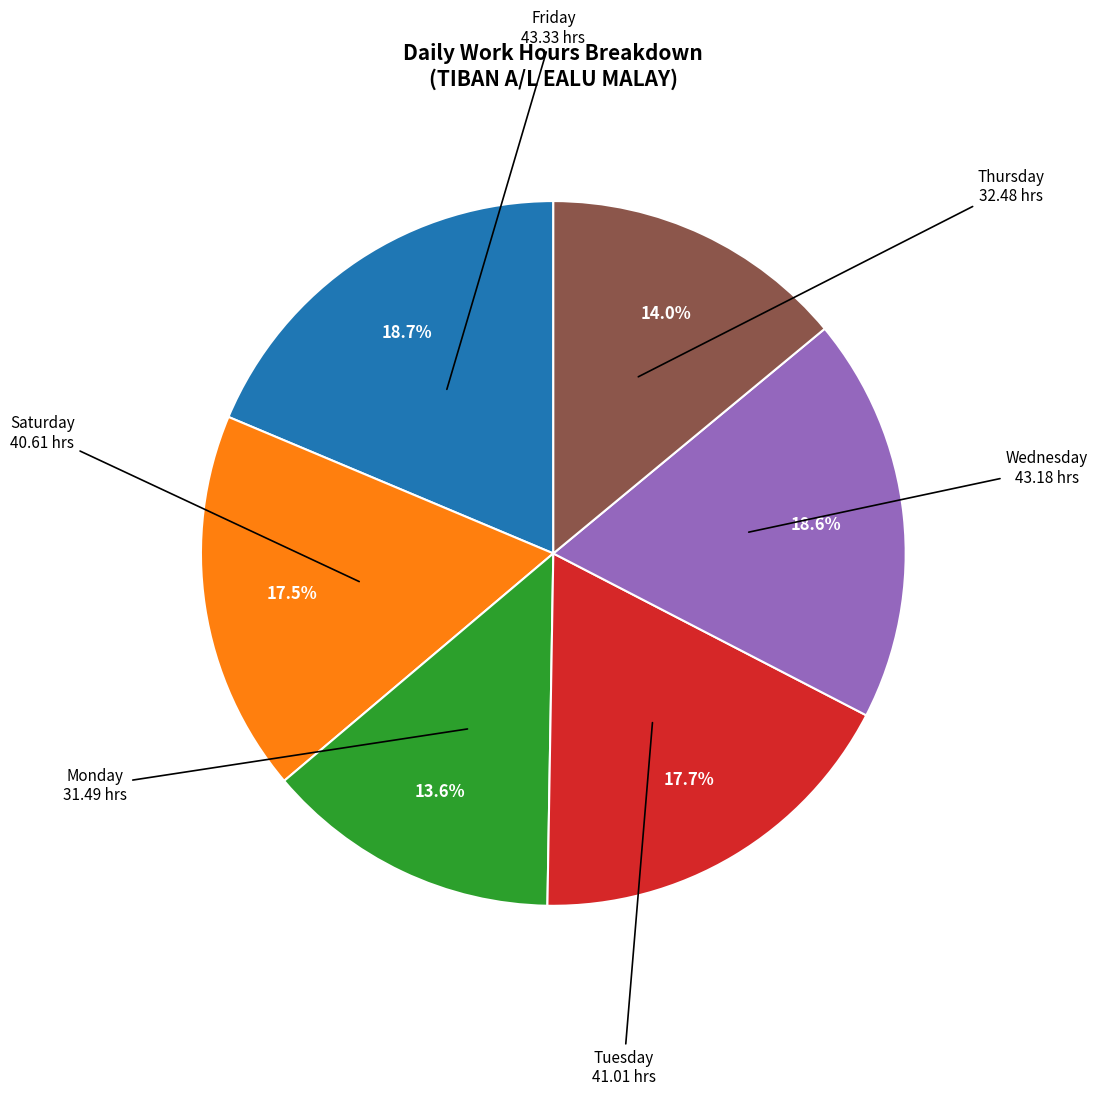

Is there any slice that represents more than half of the pie?

No